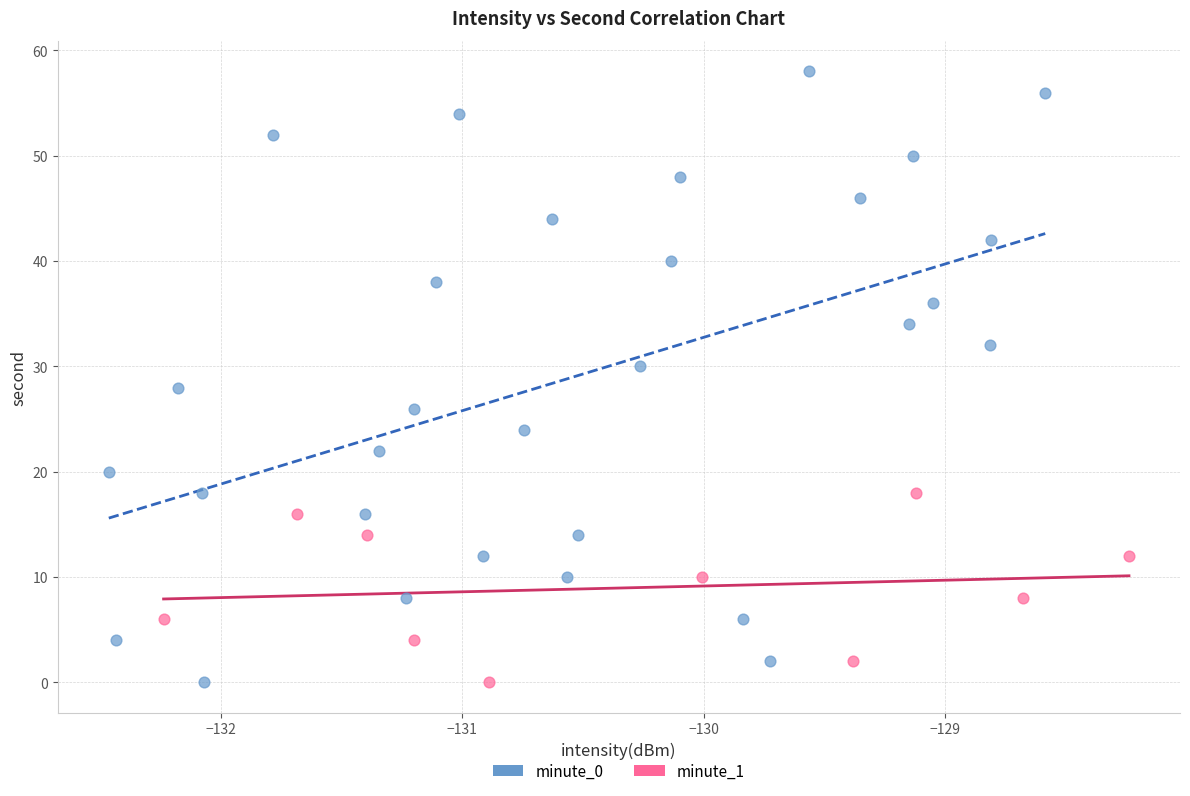

Which series reaches the maximum Y coordinate?

minute_0